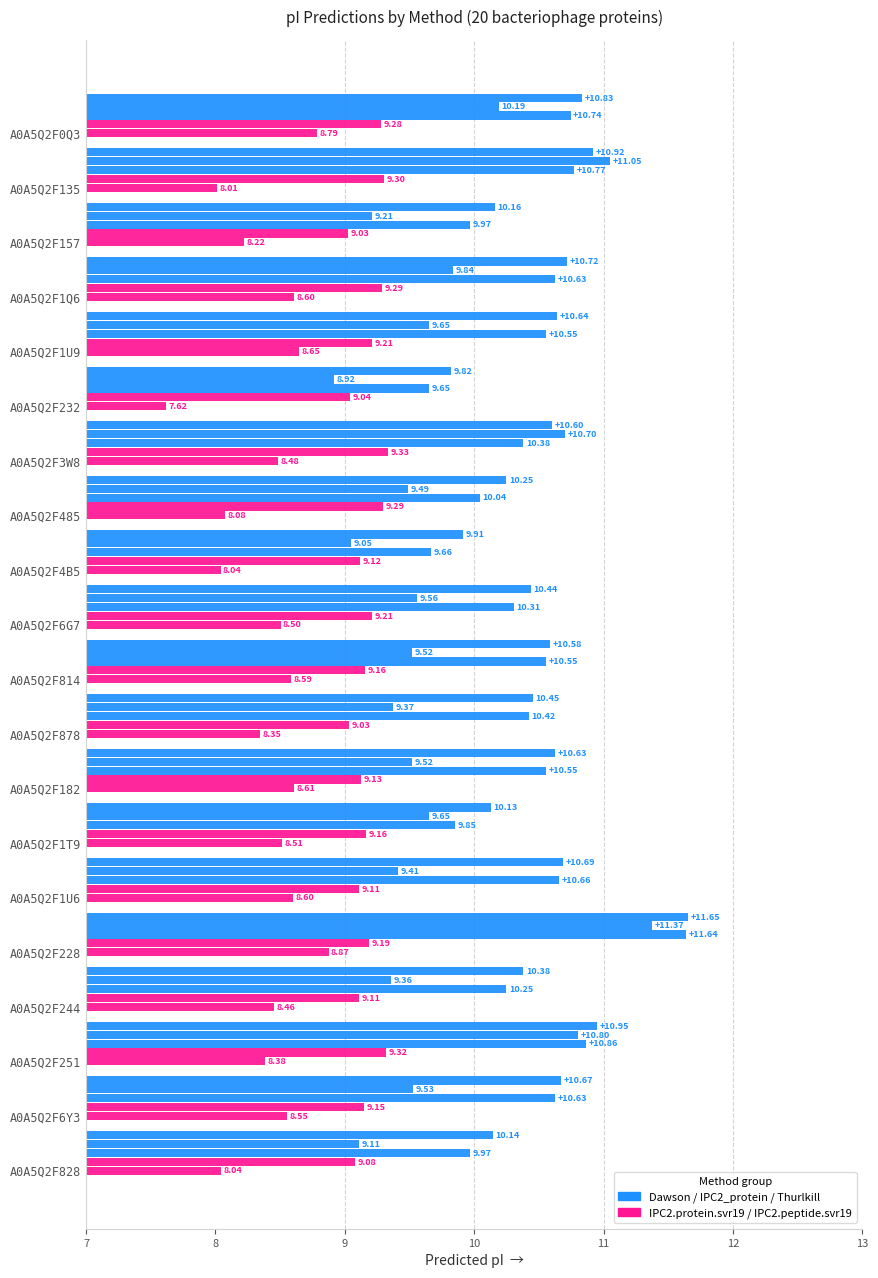

The Dawson series shows 10.1 at A0A5Q2F6Y3. True or false?

True